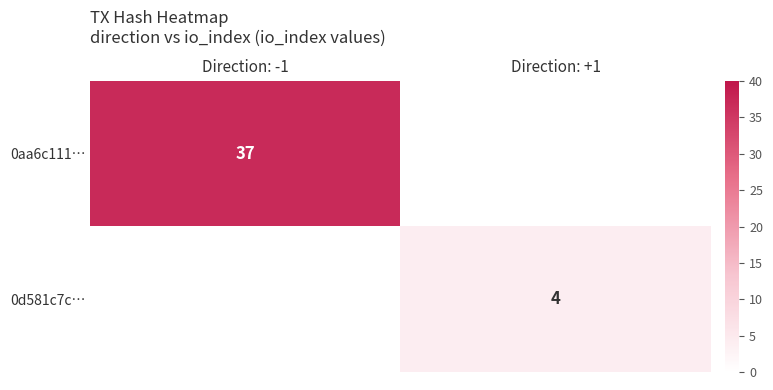

True or false: 0aa6c111… has a value of 37 at Direction: -1.

True